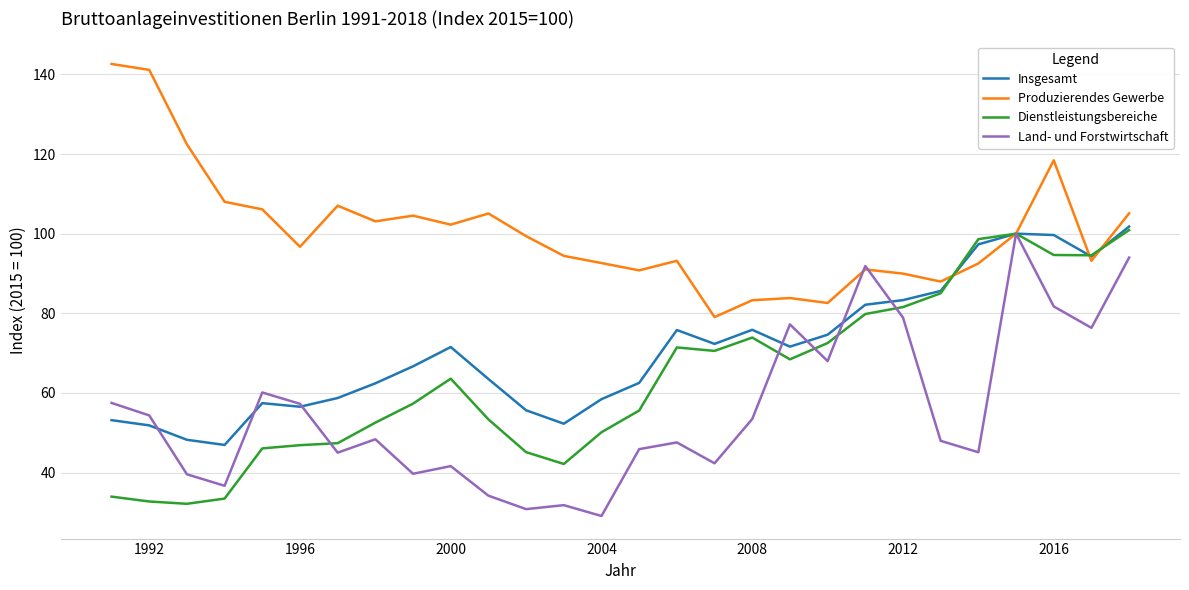

True or false: Dienstleistungsbereiche has more than 2 interior local peaks.

True